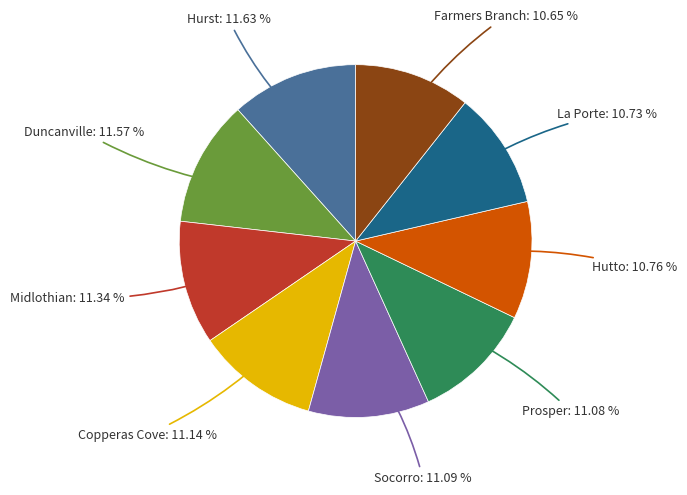

Does any single category account for the majority?

No